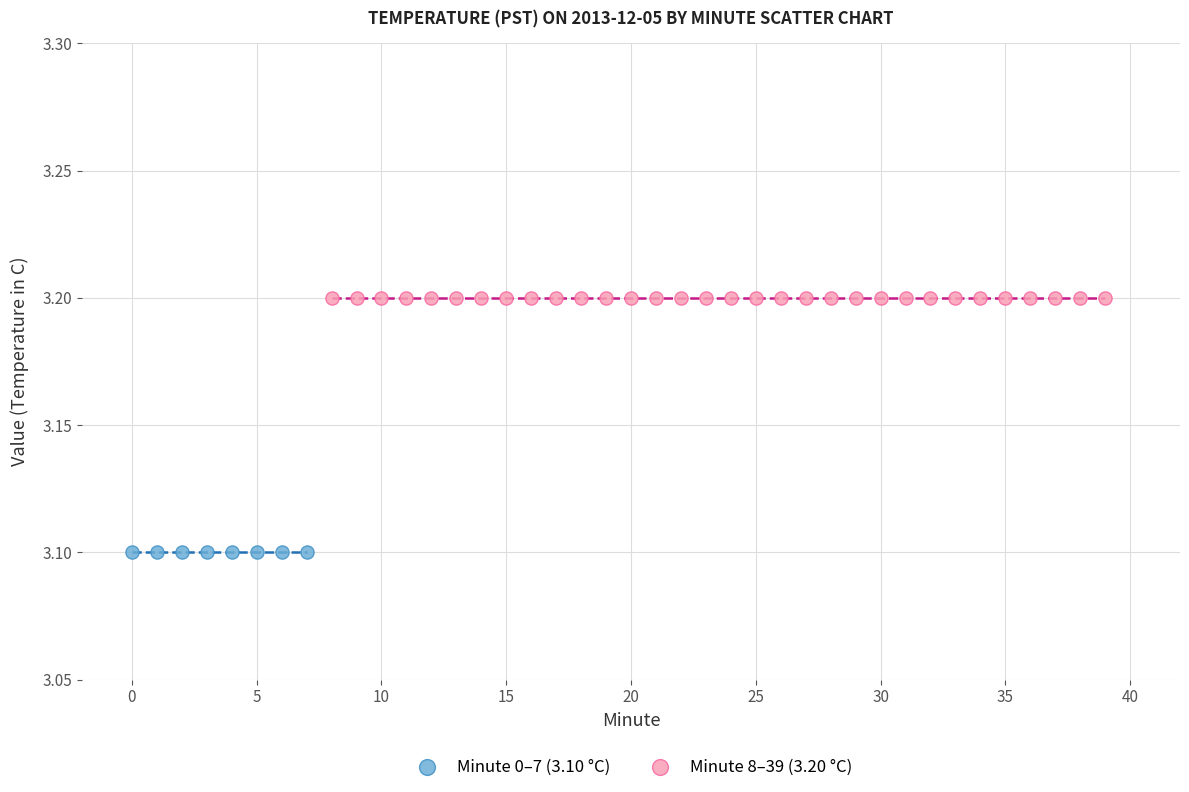

Which series contains the highest Y value?

Minute 8–39 (3.20 °C)